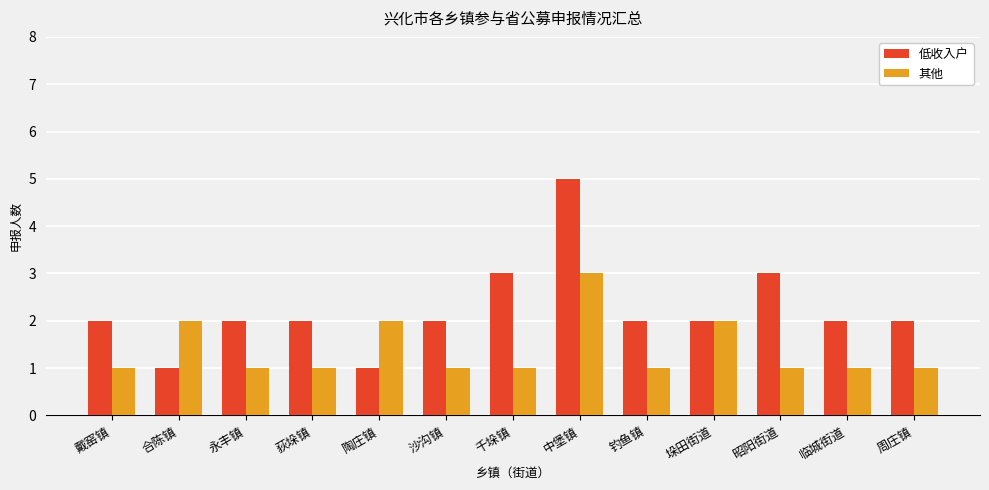

What is the label of the 7th bar from the left?

千垛镇